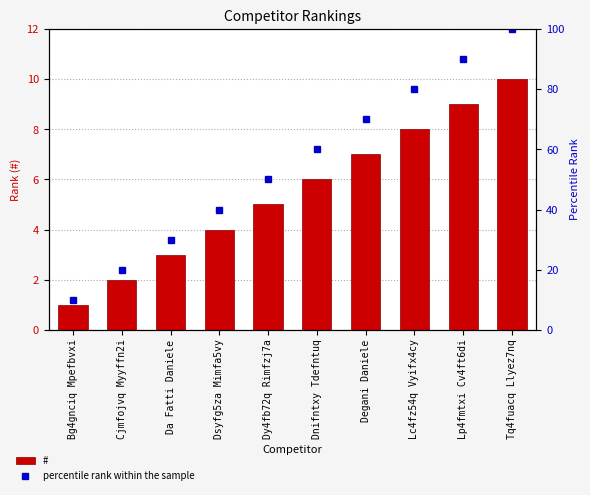

What is the difference between the maximum and second lowest values in the # series?

8